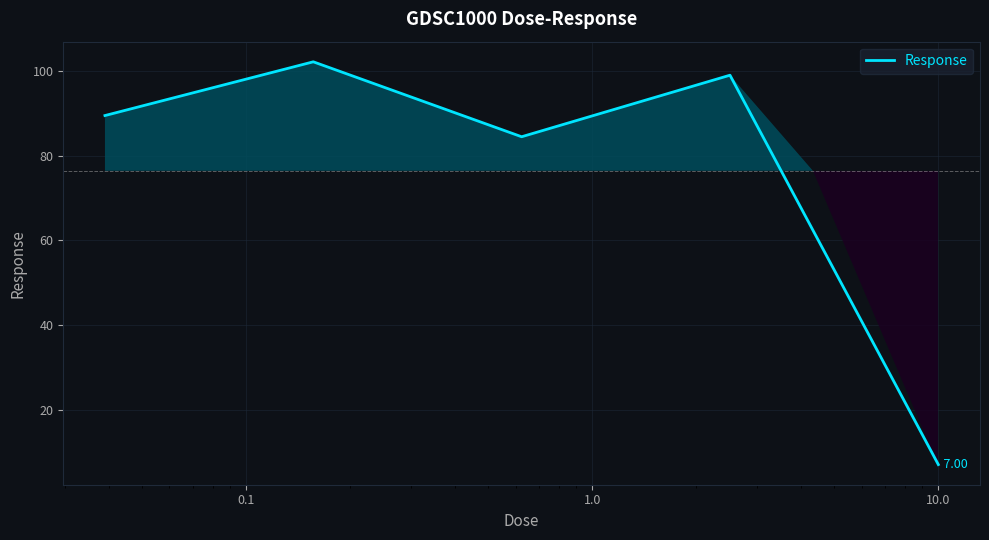

What is the average value?

76.4